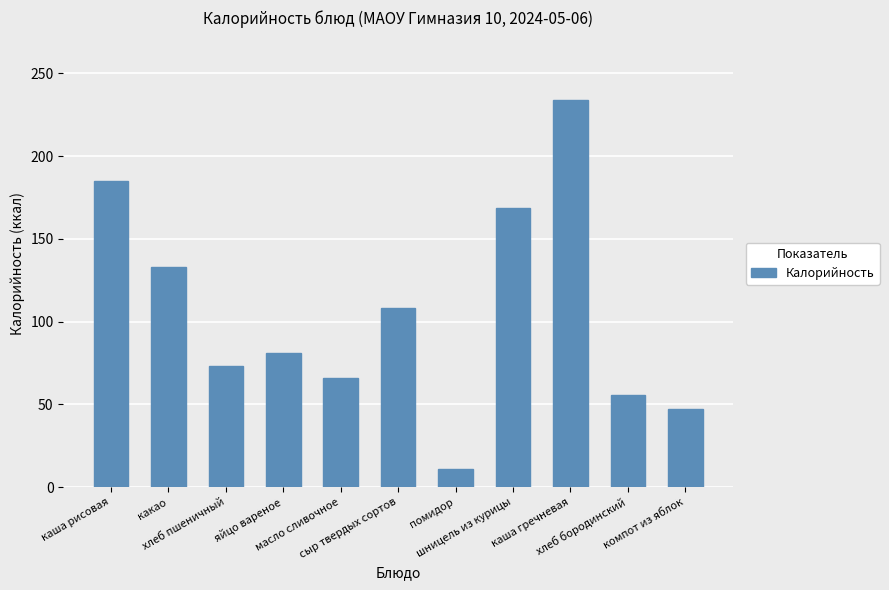

Where does the data first go above 81?

каша рисовая